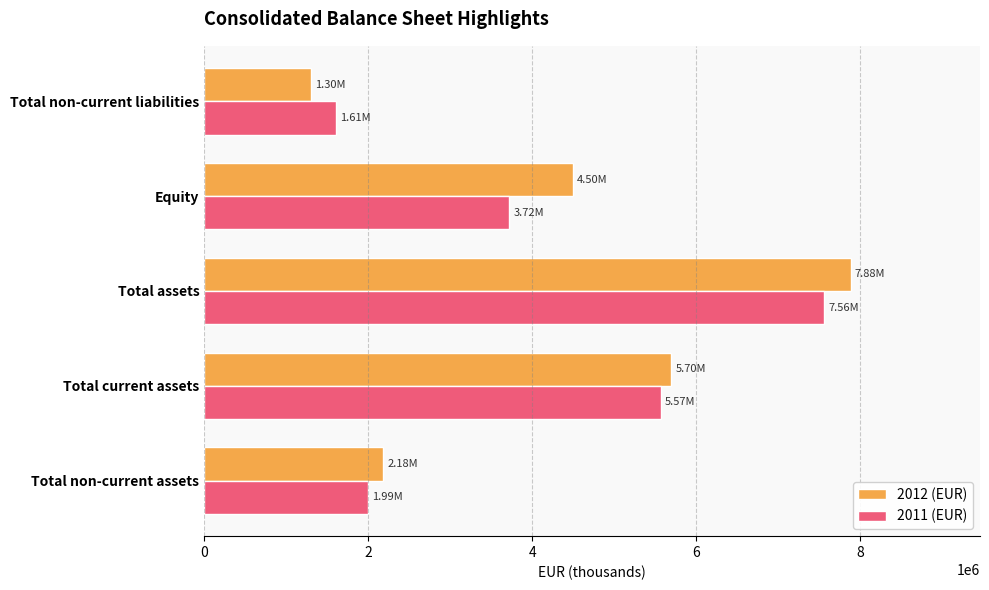

How many data points in 2012 (EUR) are less than 4498202?

2